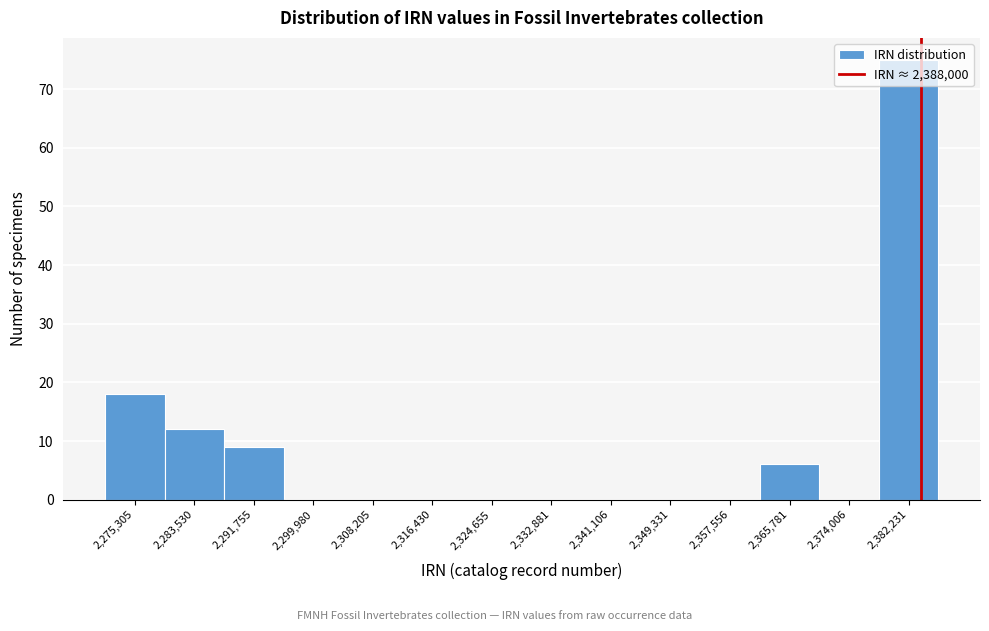

At which label is the value closest to 37?

2,275,305